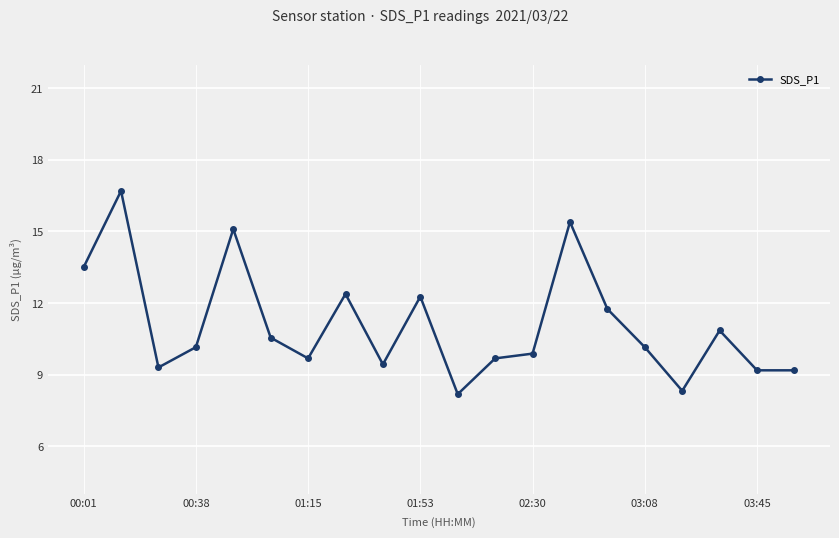

What is the average value?

11.1